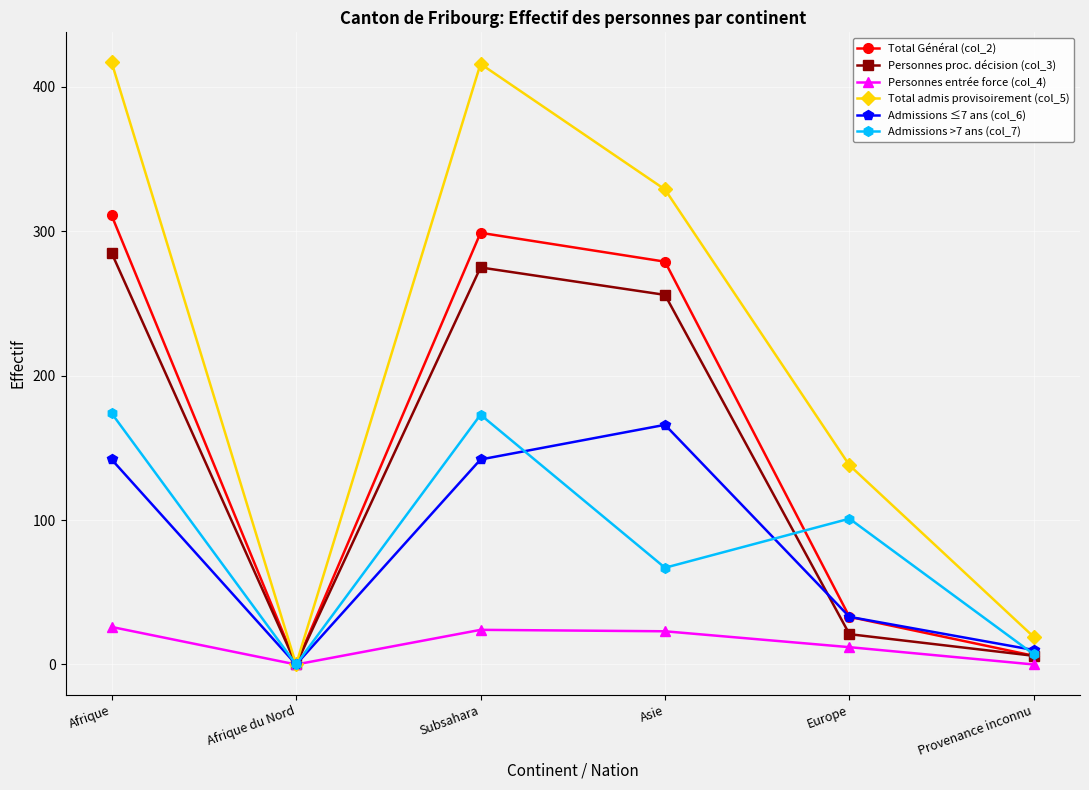

Where is the first local maximum for Total Général (col_2)?

Subsahara